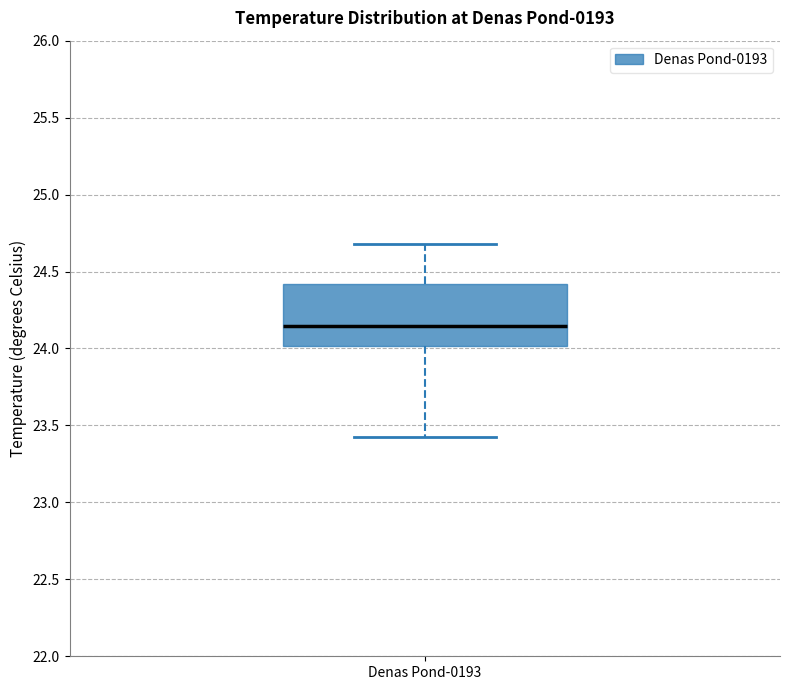

Where does the median line of the box for Denas Pond-0193 sit on the y-axis? The values are not printed on the chart, so give them approximately, as read against the axis.

24.15